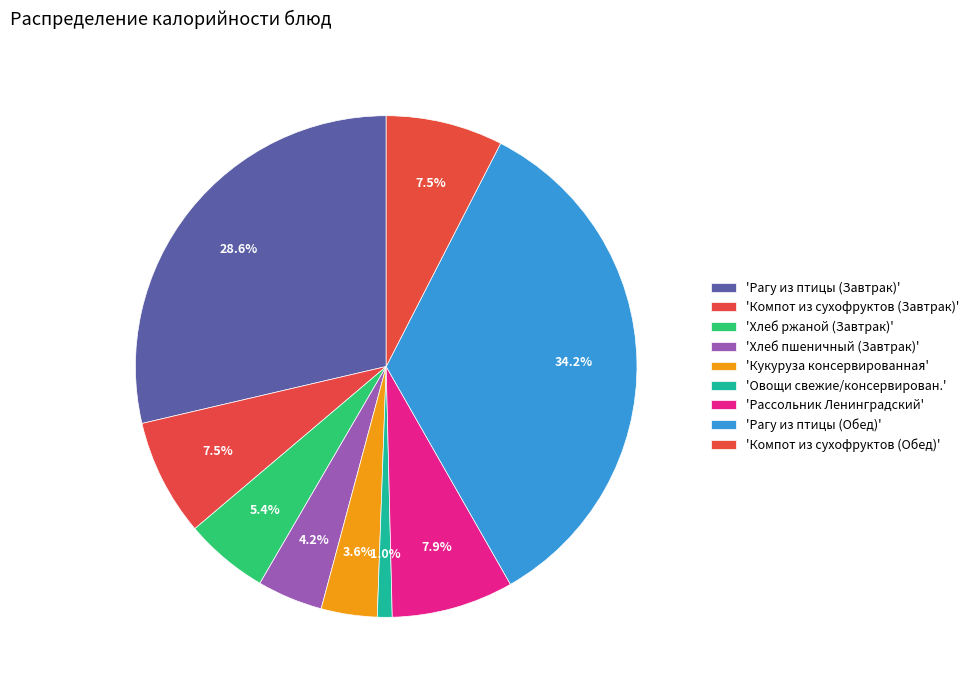

Rank the categories by value from lowest to highest.

Овощи свежие/консервирован., Кукуруза консервированная, Хлеб пшеничный (Завтрак), Хлеб ржаной (Завтрак), Компот из сухофруктов (Завтрак), Компот из сухофруктов (Обед), Рассольник Ленинградский, Рагу из птицы (Завтрак), Рагу из птицы (Обед)